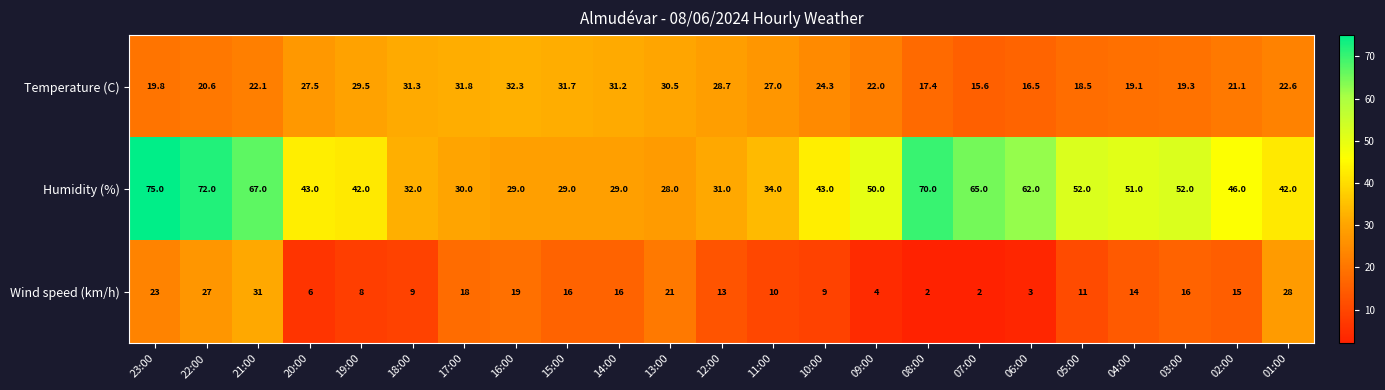

What is the difference between the highest and lowest values at 11:00?

24.0